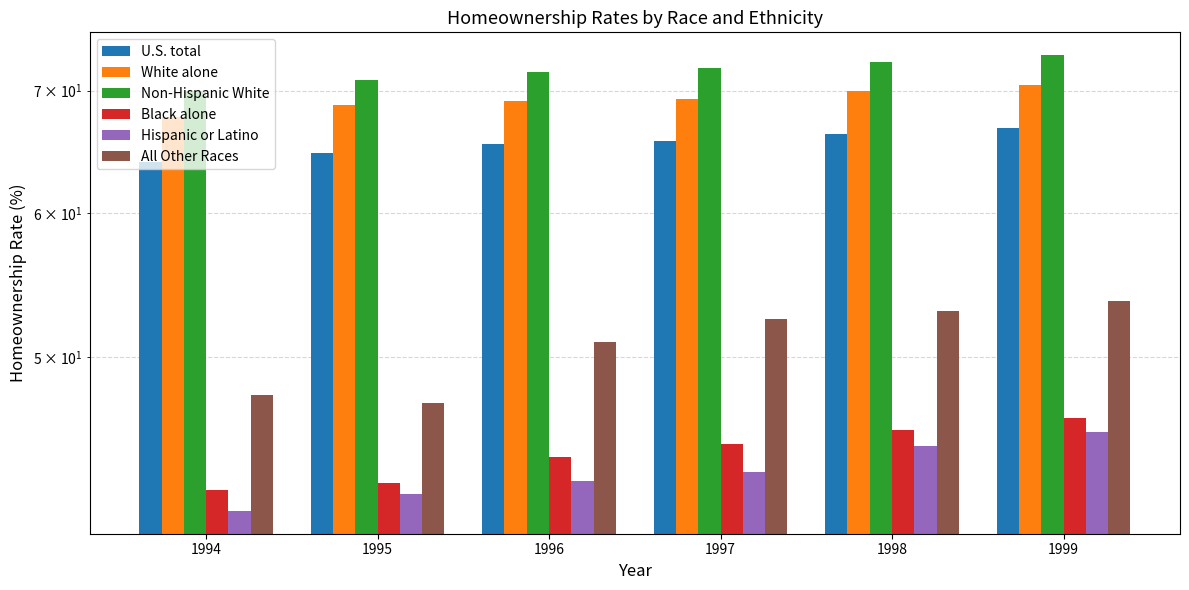

Is the value of Non-Hispanic White at 1997 greater than the value of U.S. total at 1997?

Yes